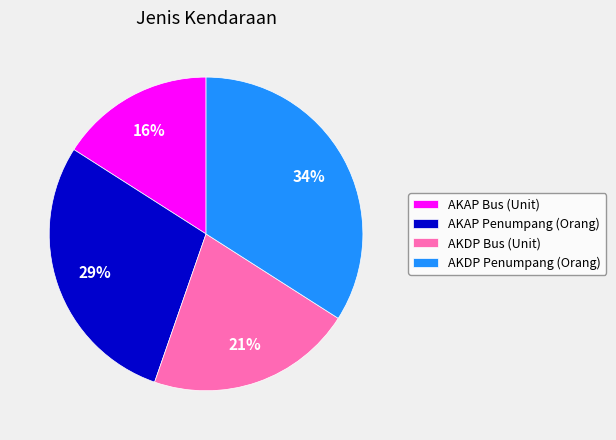

Combined, do AKAP Bus (Unit) and AKAP Penumpang (Orang) account for over 50%?

No